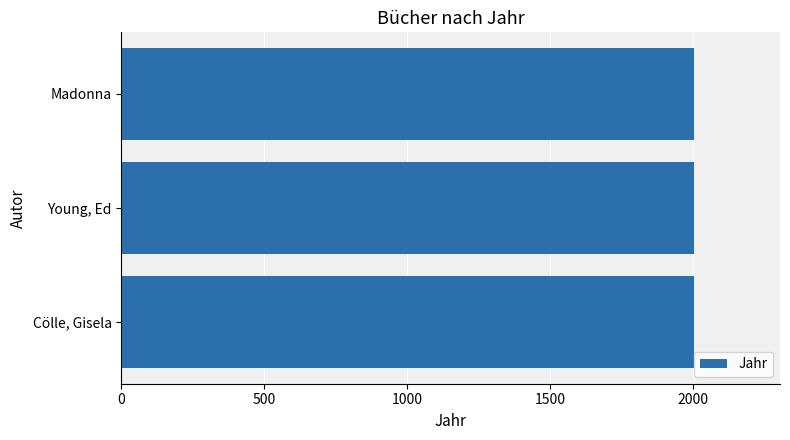

Are the bars grouped side by side (vs. stacked)?

No